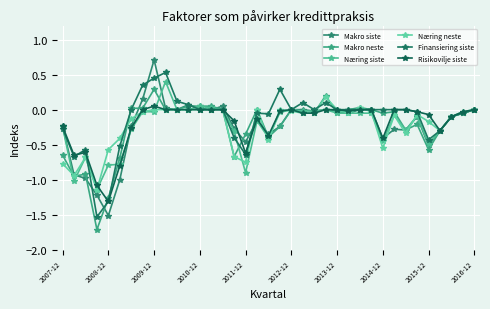

Rank the categories by Næring siste value from lowest to highest.

2010-12, 2008-12, 16, 2011-12, 2012-12, 2009-12, 32, 28, 18, 15, 33, 30, 2013-12, 2007-12, 17, 34, 31, 29, 24, 25, 26, 27, 35, 19, 2014-12, 2015-12, 21, 22, 10, 11, 14, 20, 23, 36, 13, 12, 2016-12